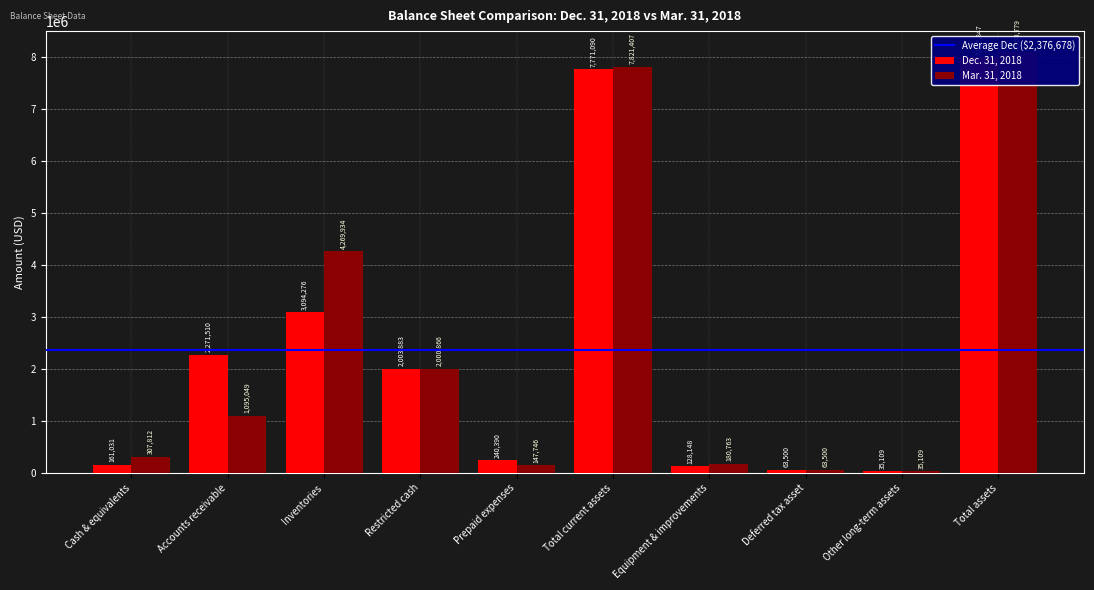

Rank the categories by Dec. 31, 2018 value from highest to lowest.

Total assets, Total current assets, Inventories, Accounts receivable, Restricted cash, Prepaid expenses, Cash & equivalents, Equipment & improvements, Deferred tax asset, Other long-term assets